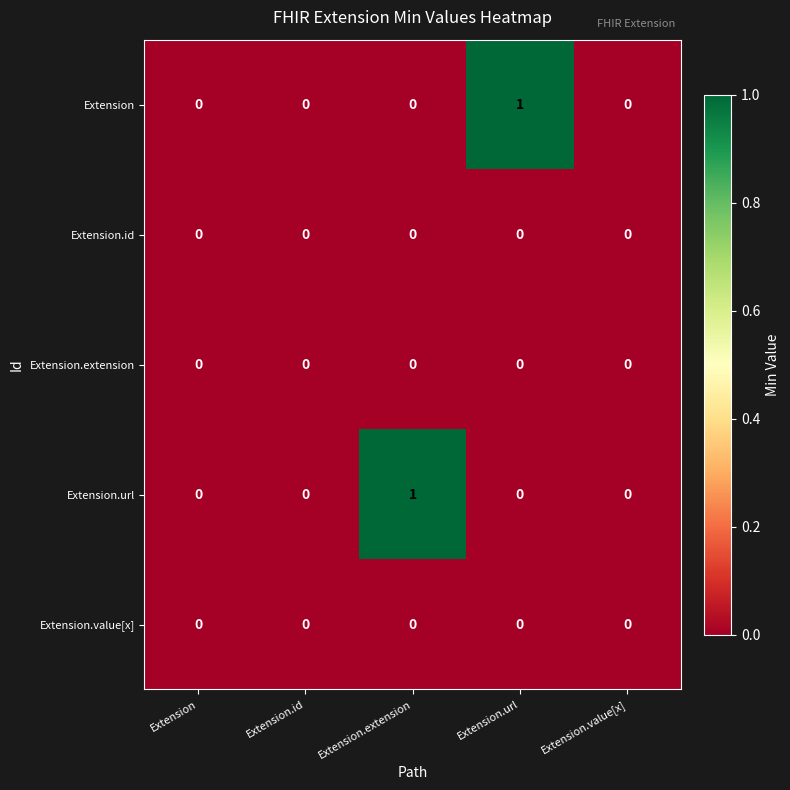

Between Extension and Extension.url, which series saw the biggest shift?

Extension